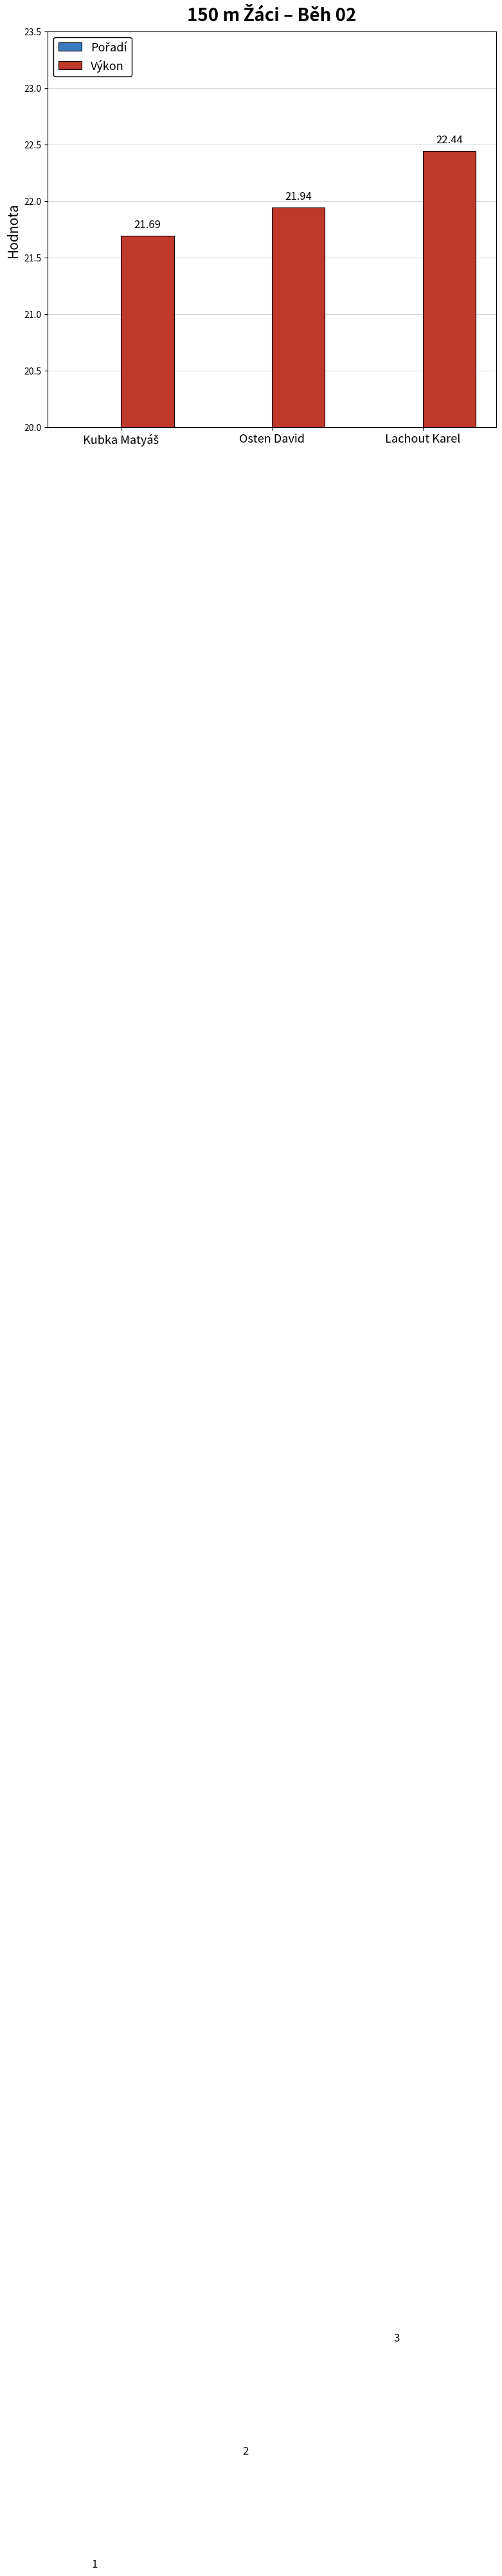

Are the bars grouped side by side (vs. stacked)?

Yes